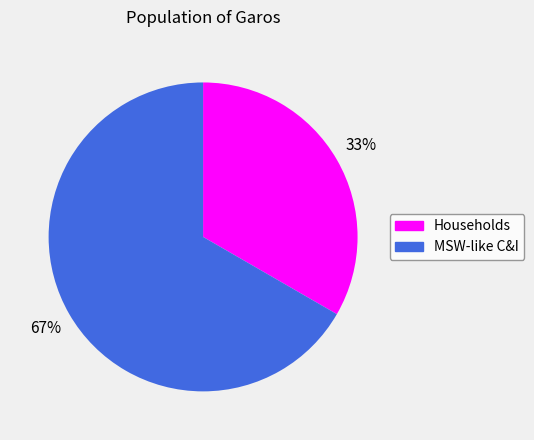

Do MSW-like C&I and Households together represent more than half of the pie?

Yes